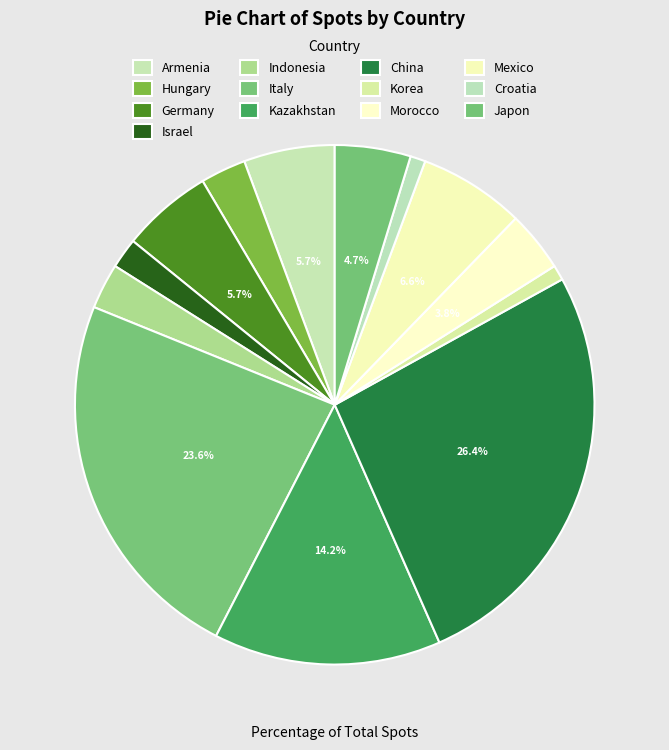

How many segments does this pie chart have?

13